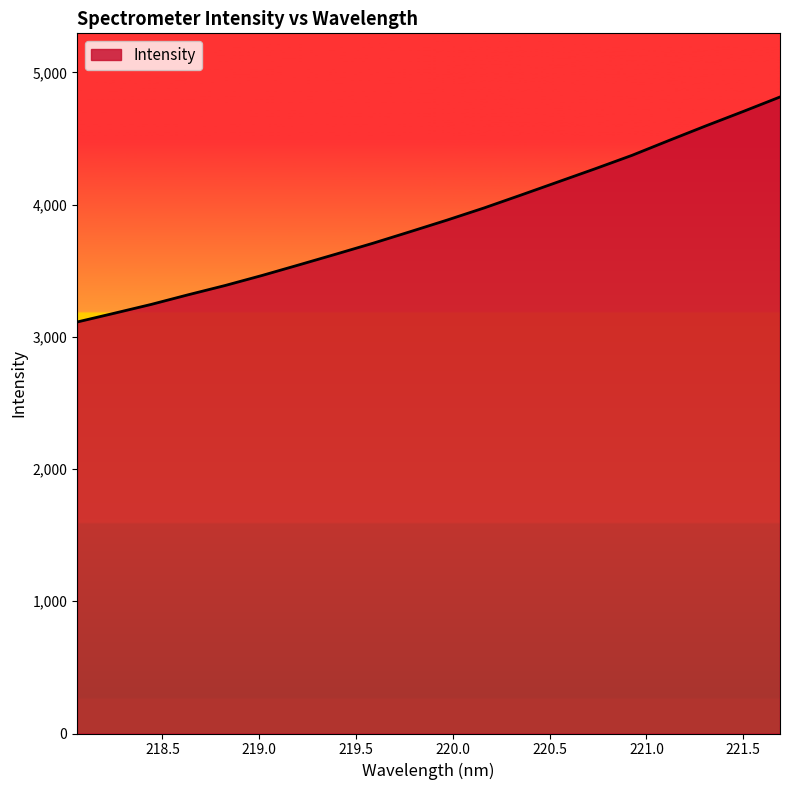

How many lines are shown in the chart?

1